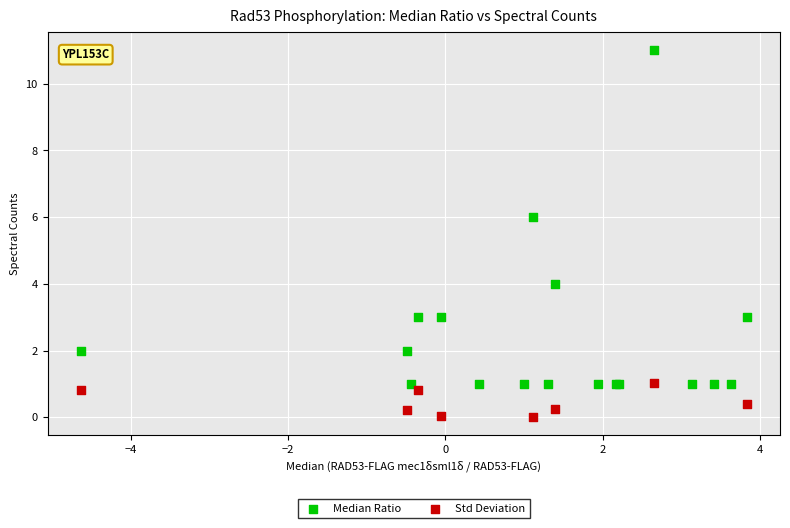

Which series reaches the minimum Y coordinate?

Std Deviation